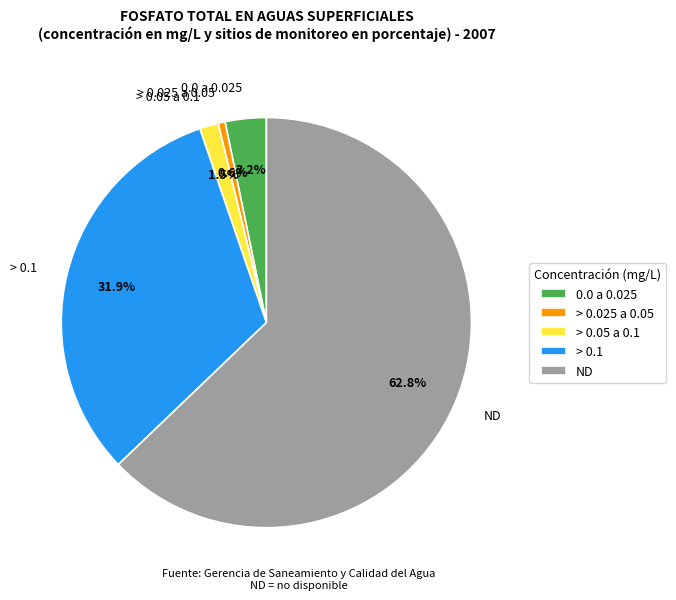

Between > 0.05 a 0.1 and 0.0 a 0.025, which is larger?

0.0 a 0.025